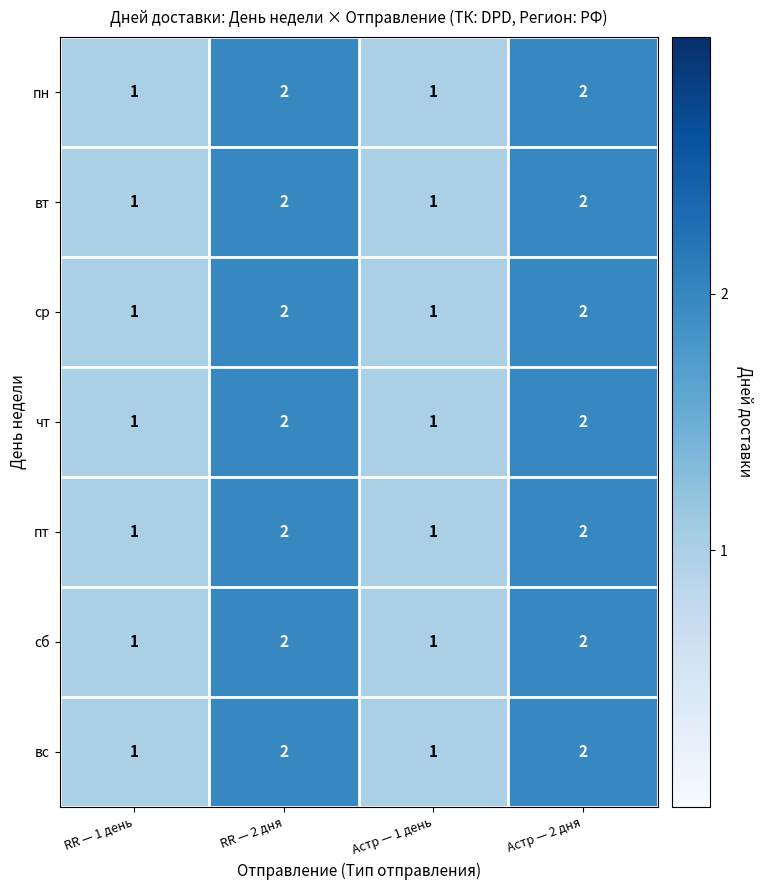

What is the minimum value shown in the chart?

1